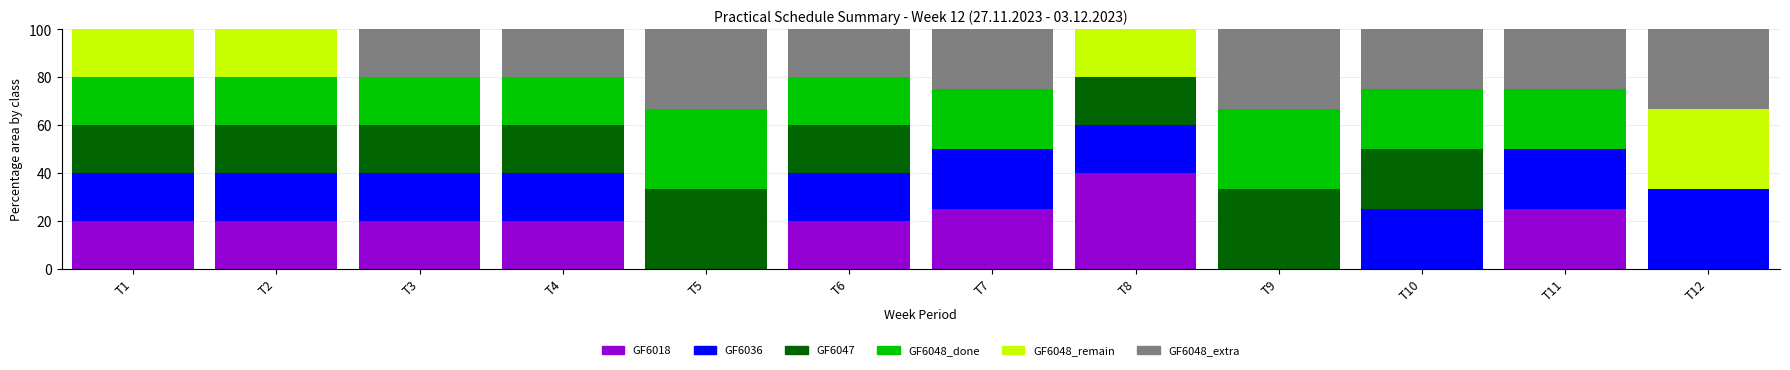

What is the sum of the GF6018 values at T11 and T6?

45.0